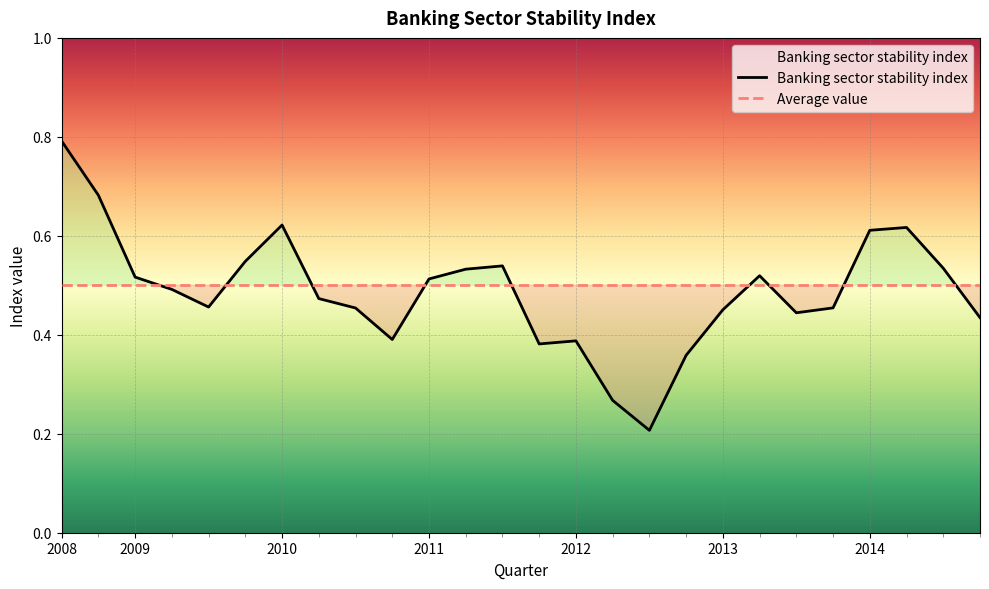

What position from the left is 25?

26